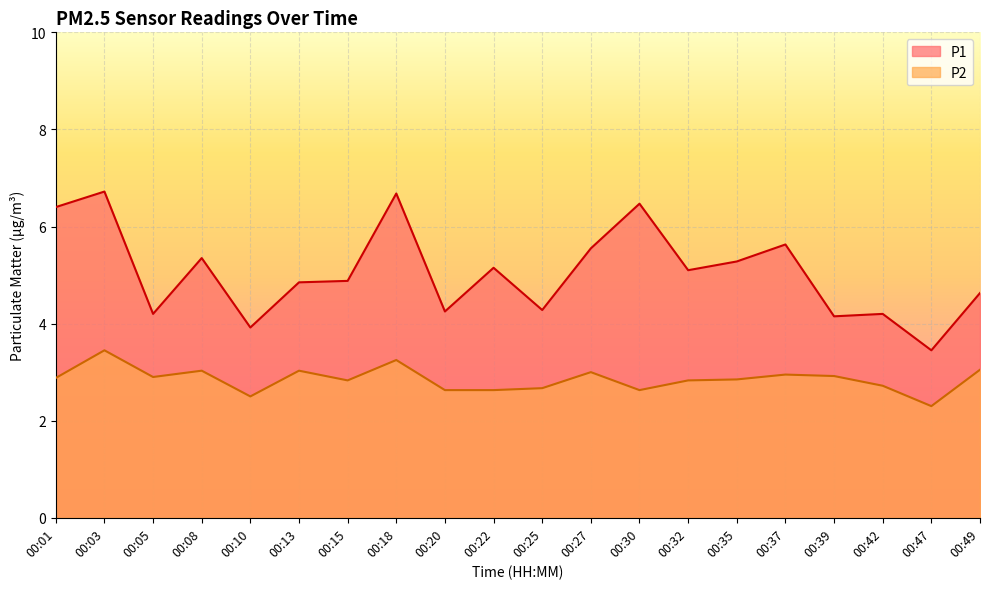

The P1 series shows 4.8 at 00:13. True or false?

True